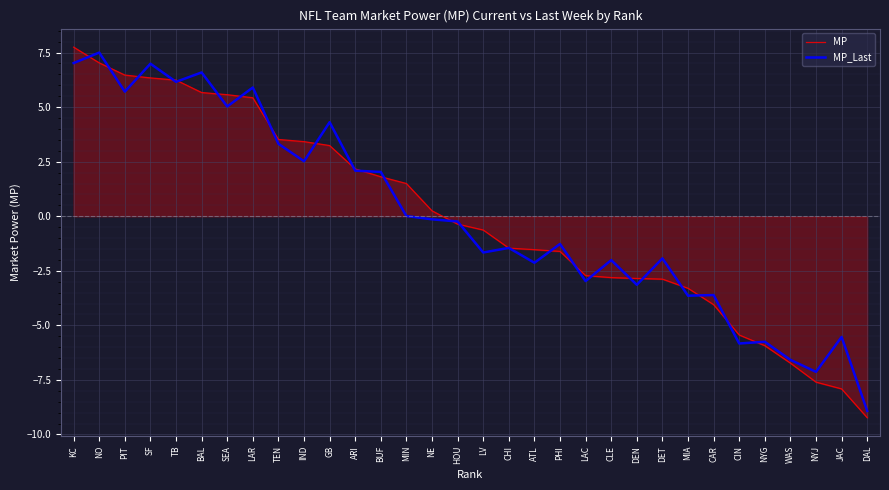

What is the difference between the MP_Last values at LV and WAS?

4.9